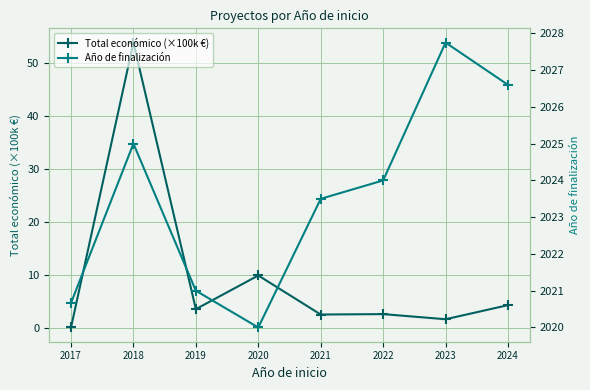

Is this an area chart (filled region under the line)?

No